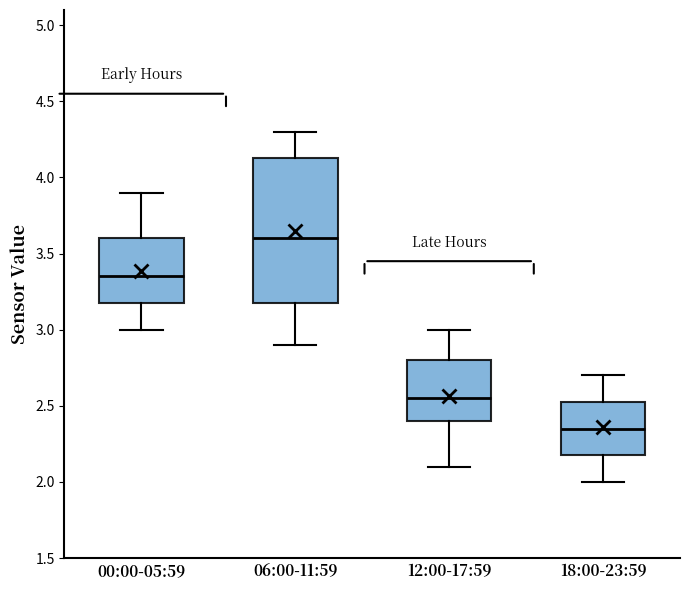

Reading left to right, transcribe this box plot: for each box, give where its median line is, the range the box spans, and where its two whiskers end, as read against the y-axis. The values are not printed on the chart, so give them approximately, as read against the axis.

00:00-05:59: median 3.35, box 3.20 to 3.60, whiskers 3.00 to 3.90
06:00-11:59: median 3.60, box 3.20 to 4.15, whiskers 2.90 to 4.30
12:00-17:59: median 2.55, box 2.40 to 2.80, whiskers 2.10 to 3.00
18:00-23:59: median 2.35, box 2.20 to 2.55, whiskers 2.00 to 2.70